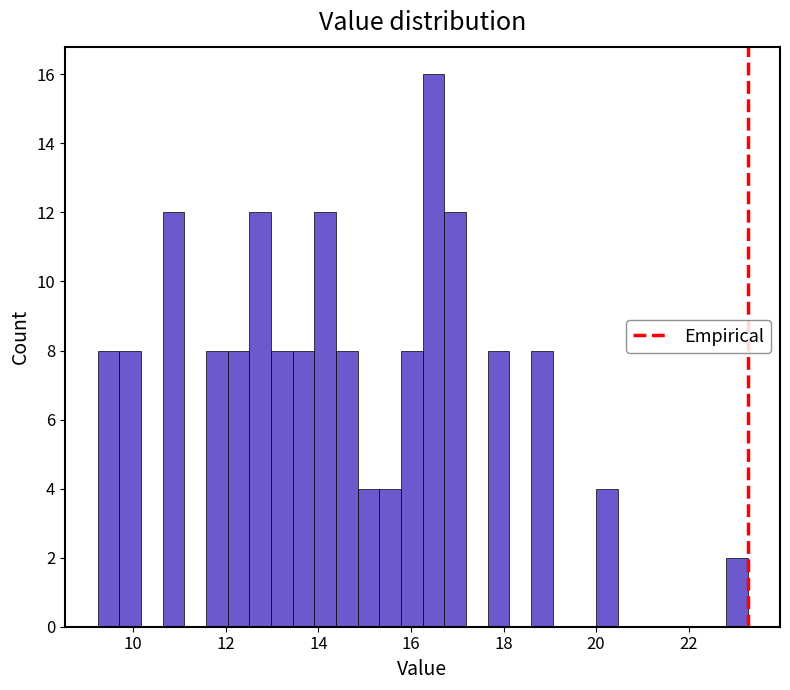

Read against the x-axis, roughly where is the centre of the tallest bar?

16.4